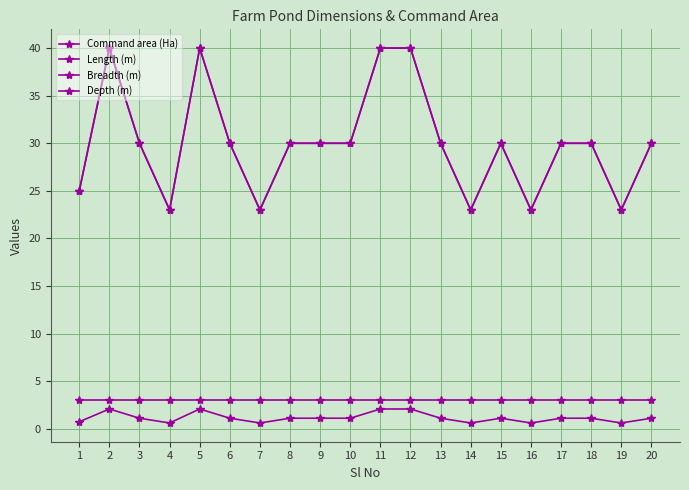

How many lines are shown in the chart?

4